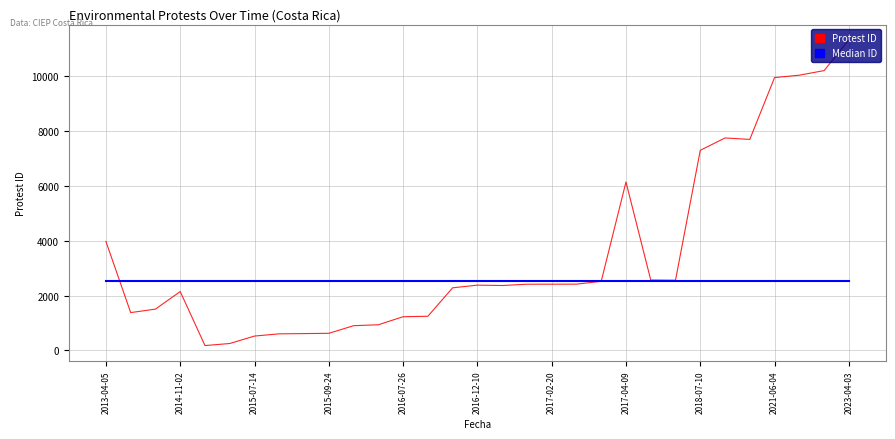

Which series has the widest spread of values?

Protest ID